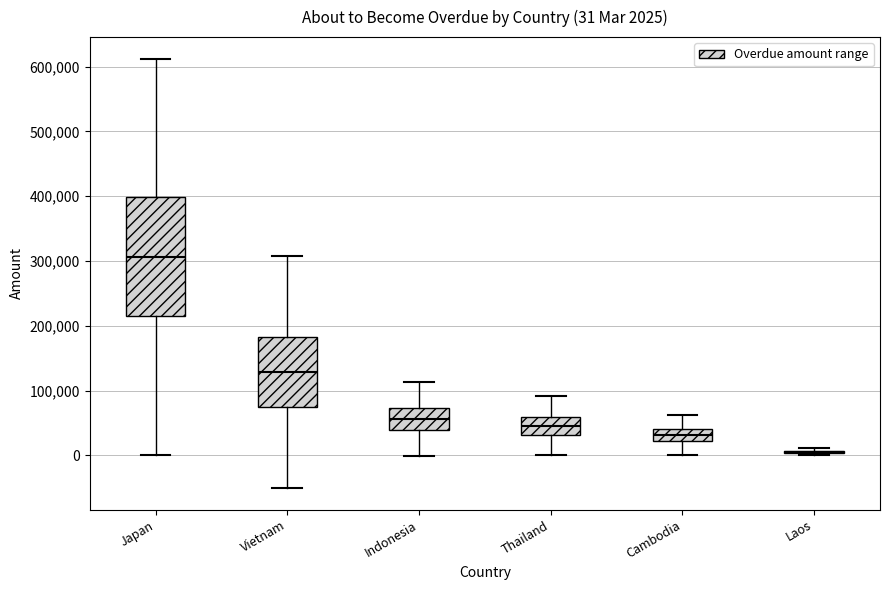

Comparing the boxes themselves (not the whiskers), which one is the tallest?

Japan